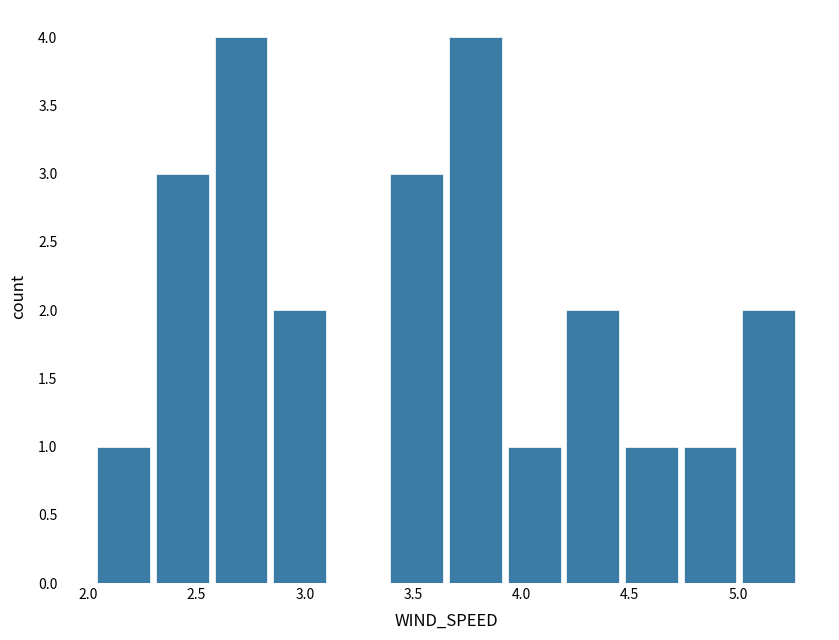

Reading left to right, transcribe this chart: for each bar, give the range it covers on the x-axis and its height. Neither the bar edges nor the heights are printed on the chart, so give them approximately, as read against the axes.

2.05 to 2.30: 1
2.30 to 2.55: 3
2.55 to 2.85: 4
2.85 to 3.10: 2
3.10 to 3.40: 0
3.40 to 3.65: 3
3.65 to 3.90: 4
3.90 to 4.20: 1
4.20 to 4.45: 2
4.45 to 4.75: 1
4.75 to 5.00: 1
5.00 to 5.30: 2